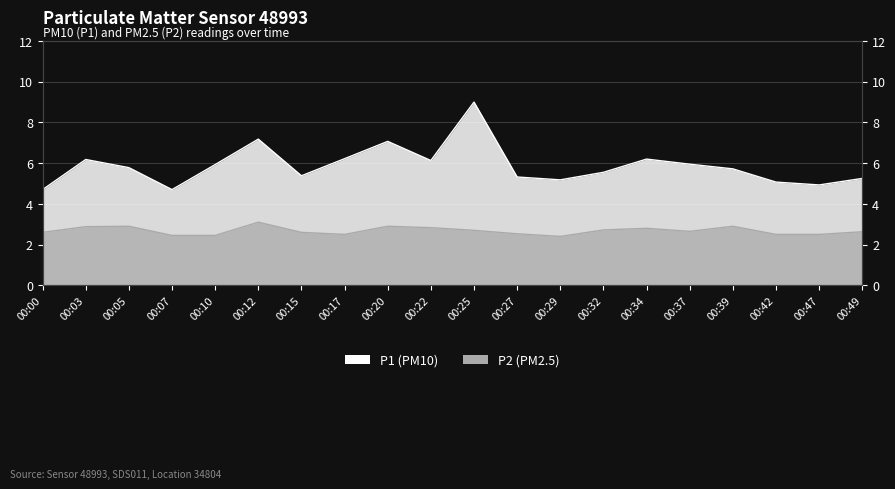

What is the sum of the P2 values at 00:49 and 00:17?

5.1